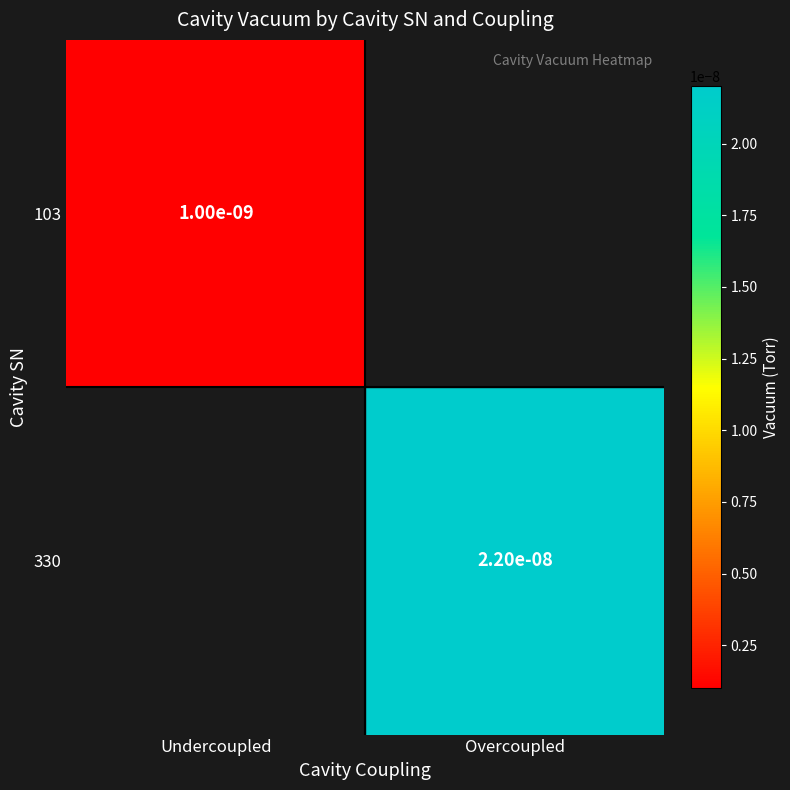

Between Undercoupled and Overcoupled, which is larger?

Overcoupled